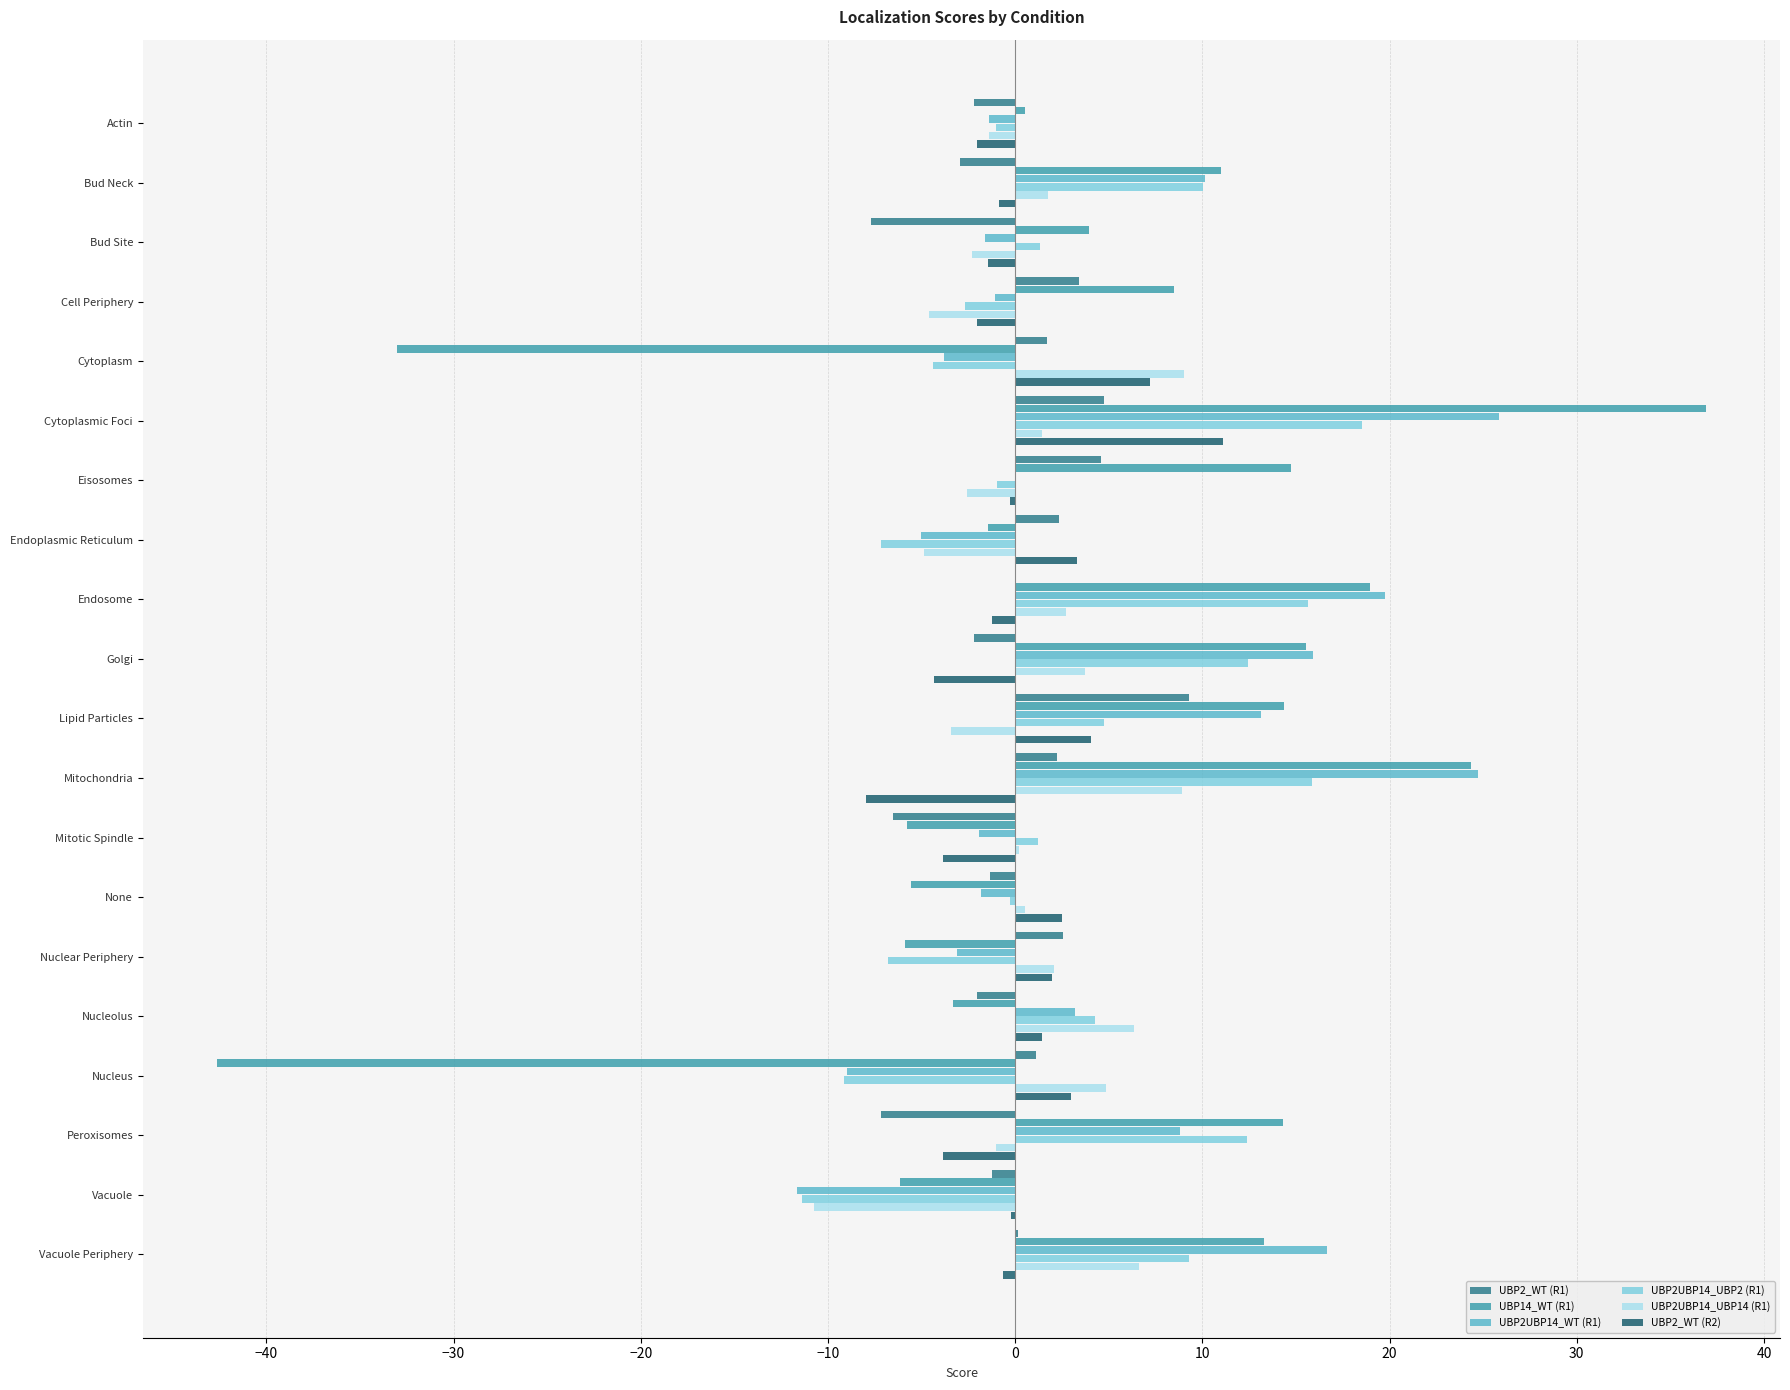

Which series has the largest range (max minus min)?

UBP14_WT (R1)